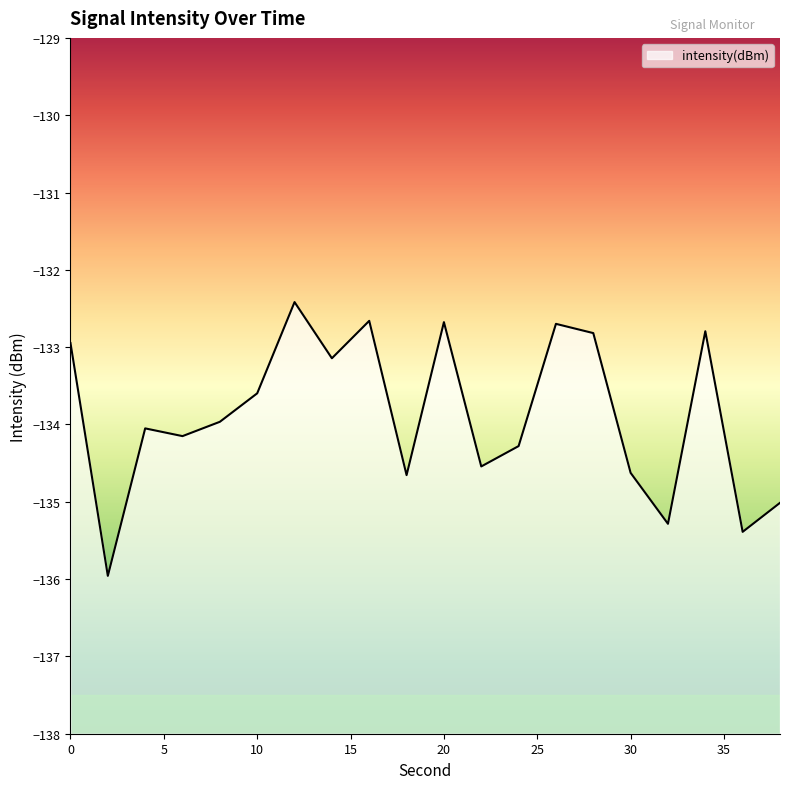

At which label is the value closest to -134?

8